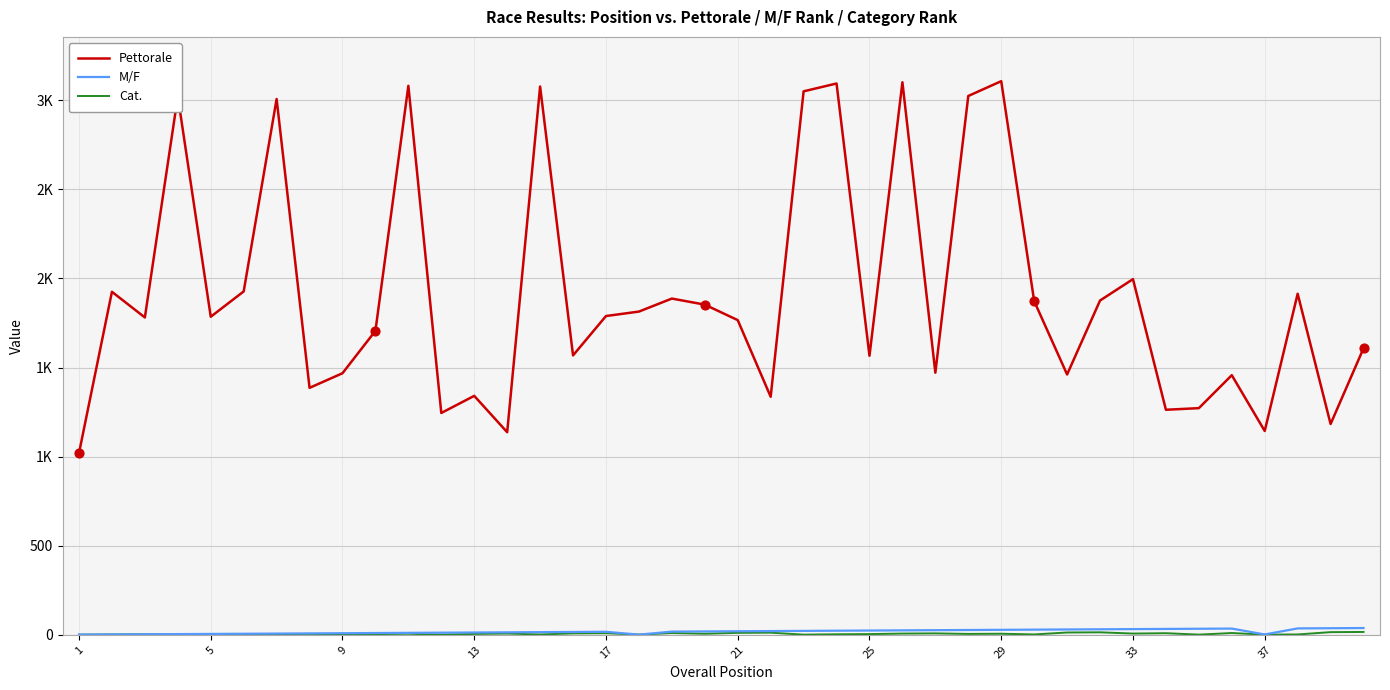

At how many categories does at least one series exceed 1073?

39